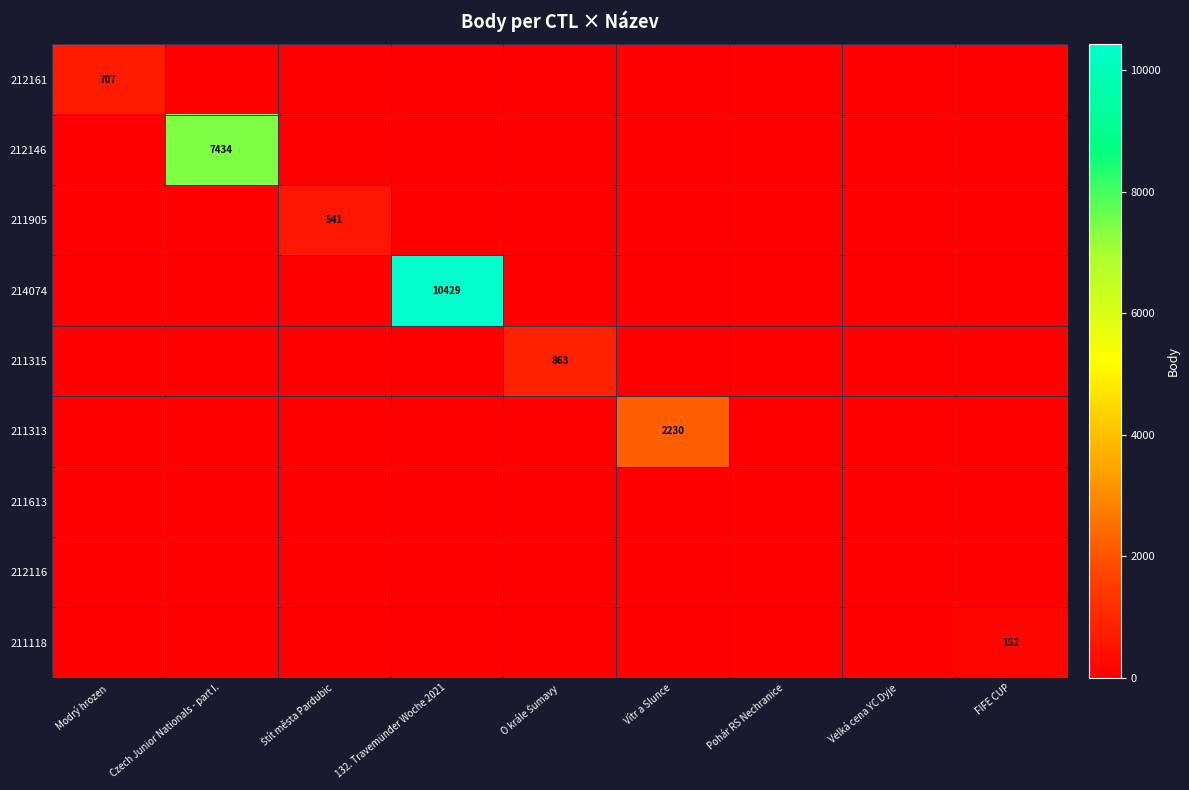

The value of 212116 at 132. Travemünder Woche 2021 is 0. True or false?

True